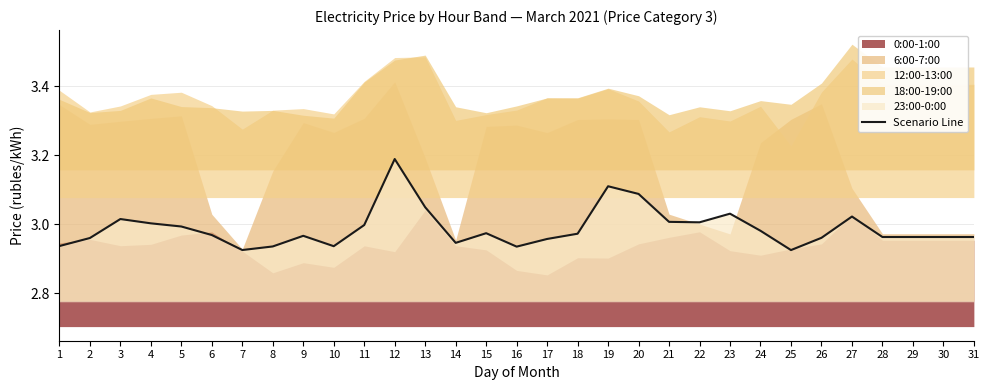

Reading left to right, extract all data points from this chart.

1=2.9	2=3.0	3=3.0	4=3.0	5=3.0	6=3.0	7=2.9	8=2.9	9=3.0	10=2.9	11=3.0	12=3.2	13=3.0	14=2.9	15=3.0	16=2.9	17=3.0	18=3.0	19=3.1	20=3.1	21=3.0	22=3.0	23=3.0	24=3.0	25=2.9	26=3.0	27=3.0	28=3.0	29=3.0	30=3.0	31=3.0